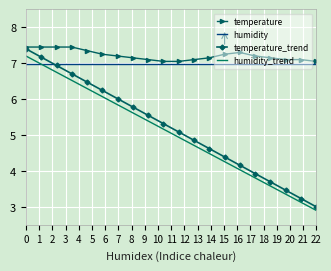

What is the smallest value displayed?

2.9